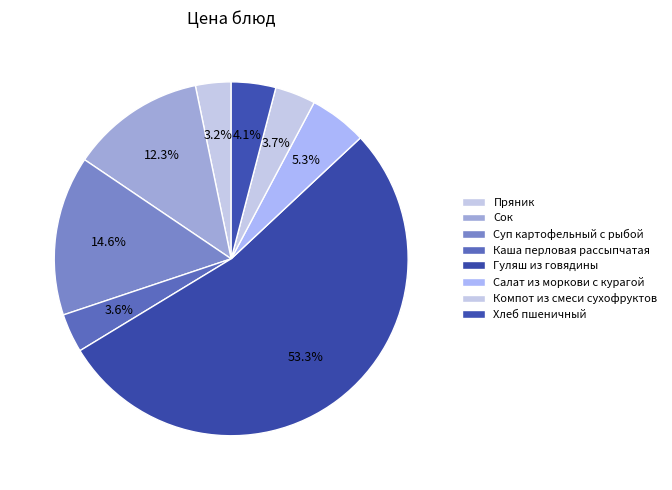

How many segments does this pie chart have?

8